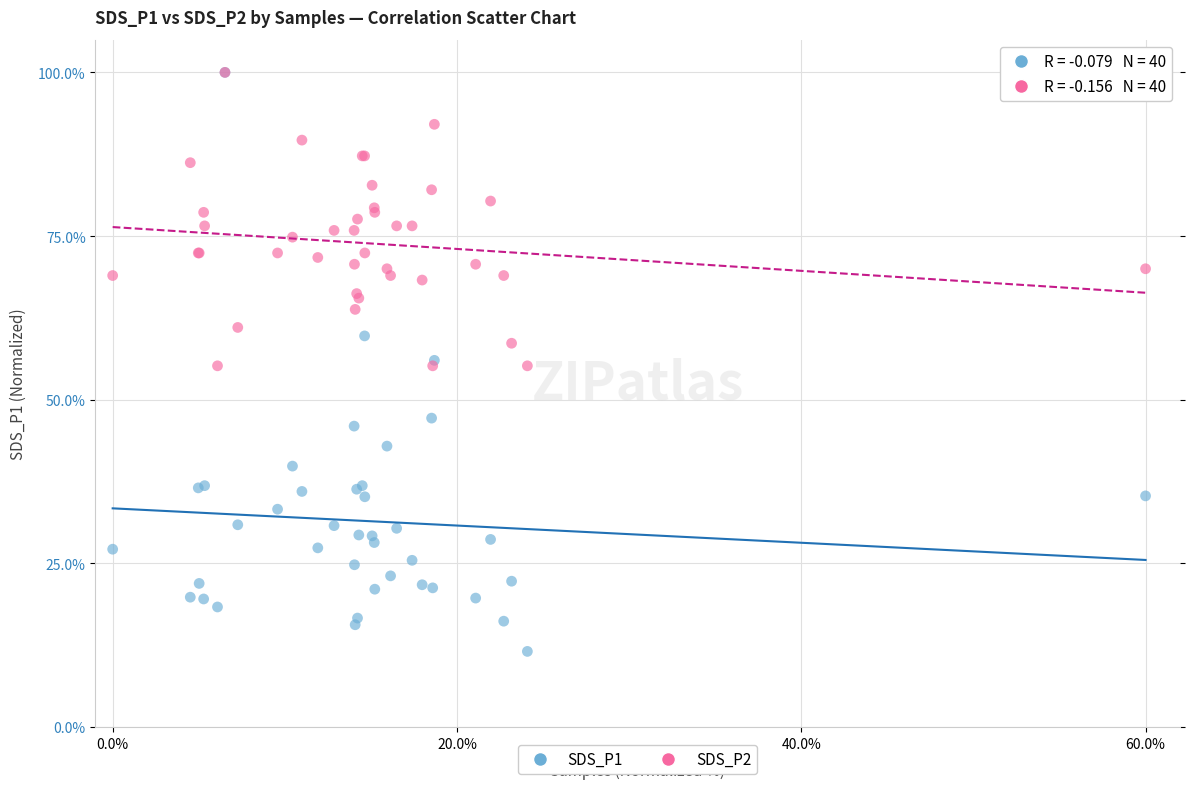

Which series reaches the minimum Y coordinate?

SDS_P1